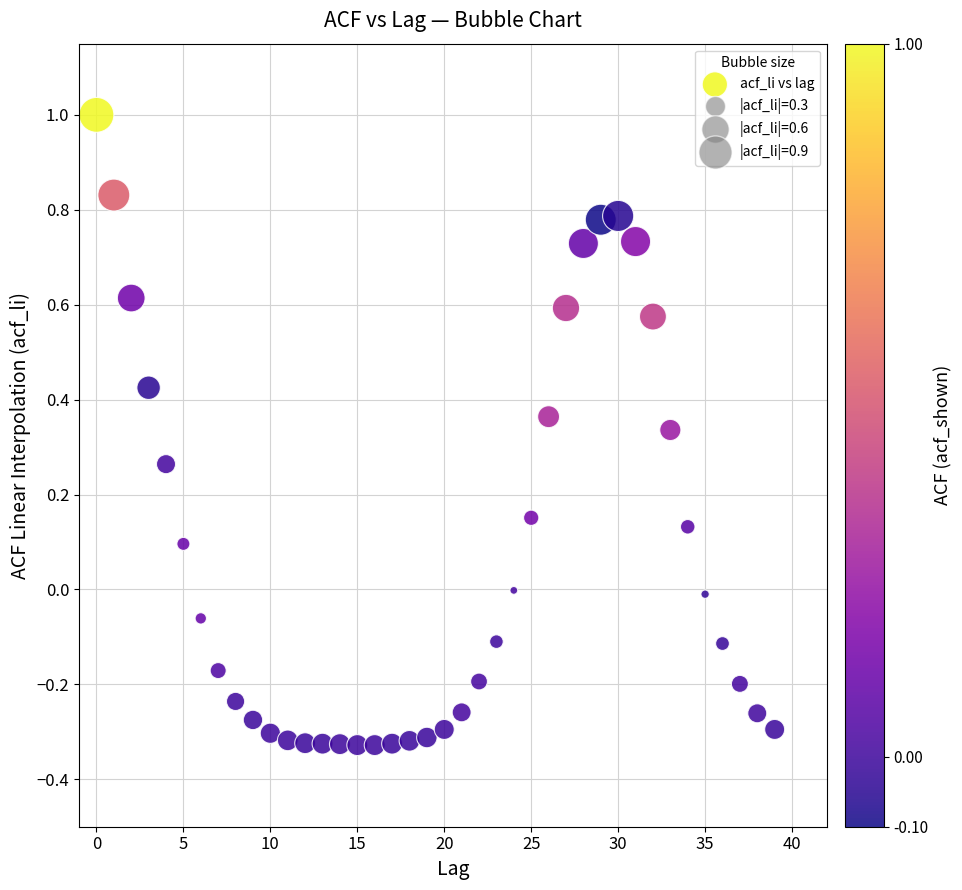

What is the range of Y values (max minus min)?

1.3